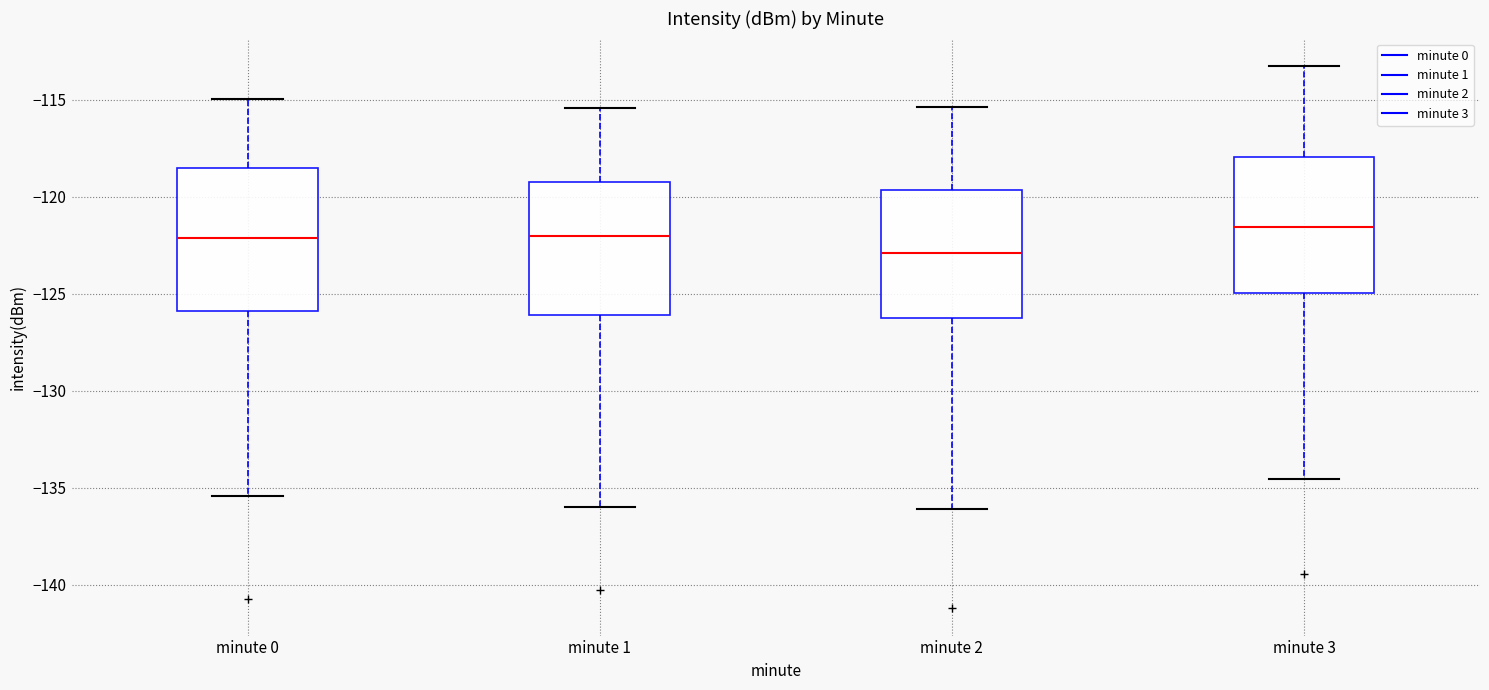

Where does the upper whisker of the box for minute 2 end on the y-axis? The values are not printed on the chart, so give them approximately, as read against the axis.

-115.5